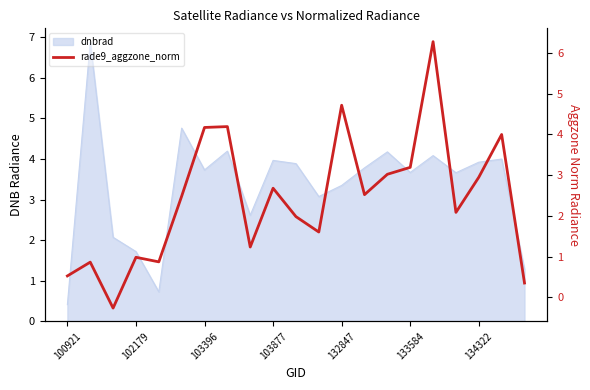

Does the chart have visible grid lines?

No